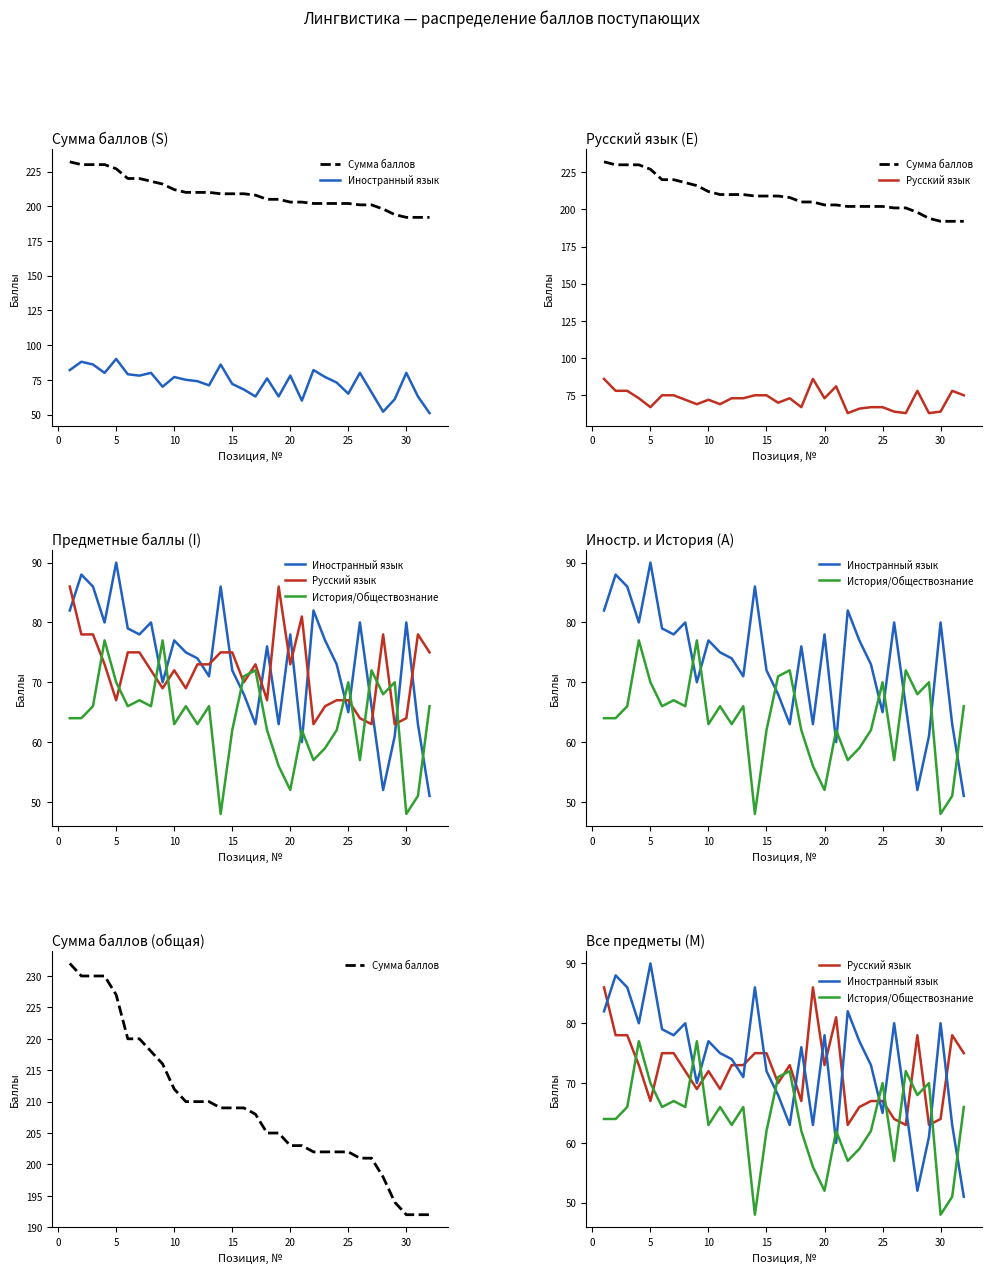

How many interior local peaks does the История/Обществознание series have?

10